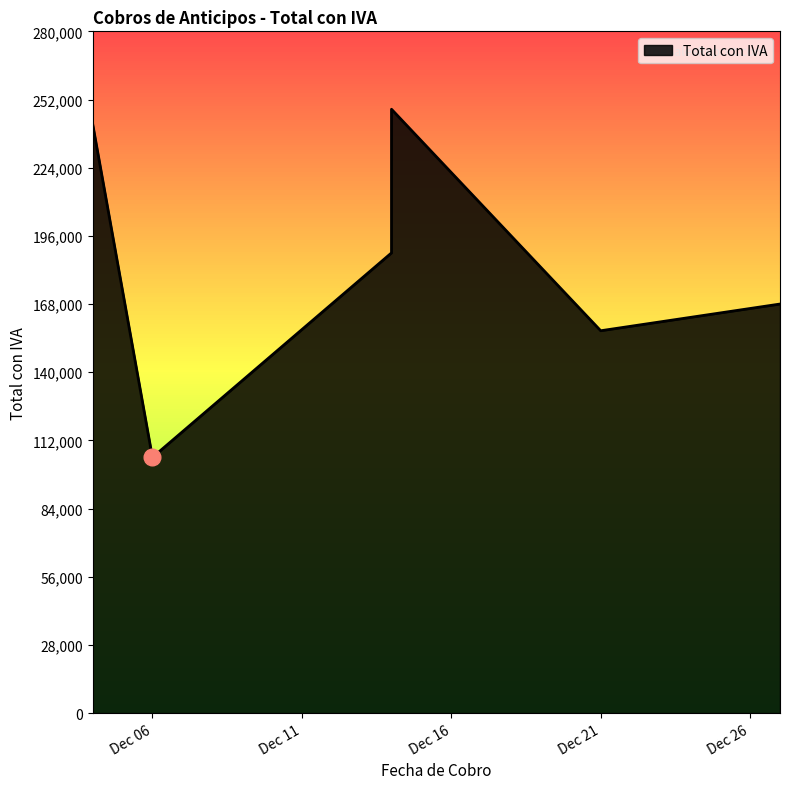

What is the sum of all values?

1109031.2